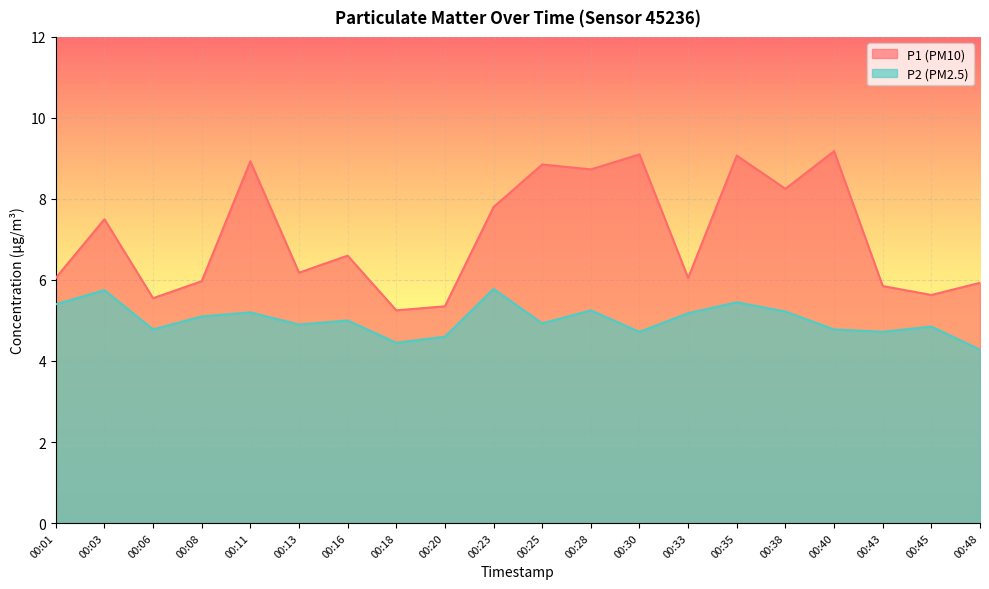

What is the average value of the P1 series?

7.1